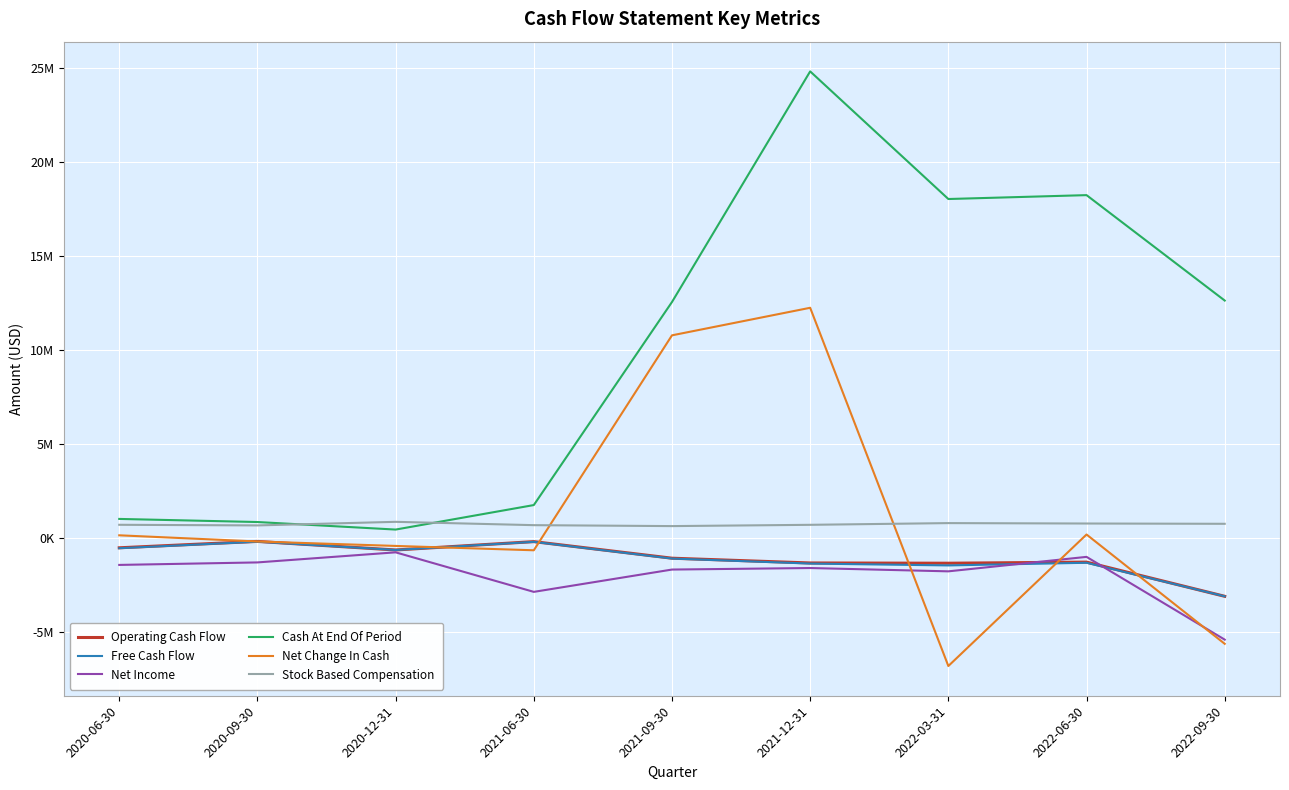

Rank the series by their maximum value, from lowest to highest.

Net Income, Free Cash Flow, Operating Cash Flow, Stock Based Compensation, Net Change In Cash, Cash At End Of Period